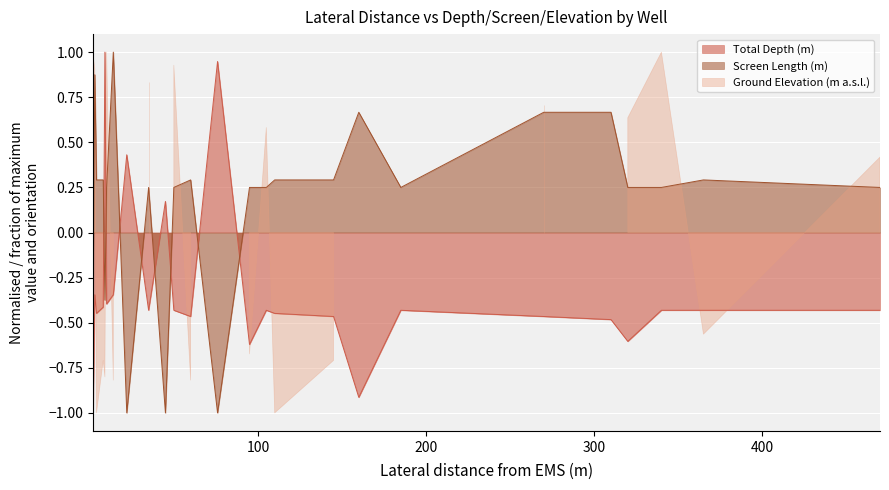

What is the lowest value of the Total Depth (m) series?

-1.0